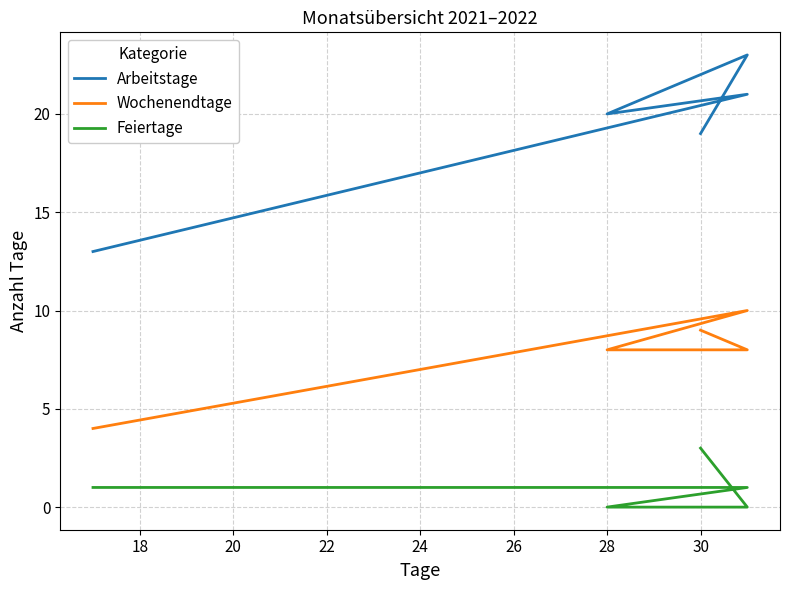

Count the Wochenendtage values in the range 8 to 9.

3